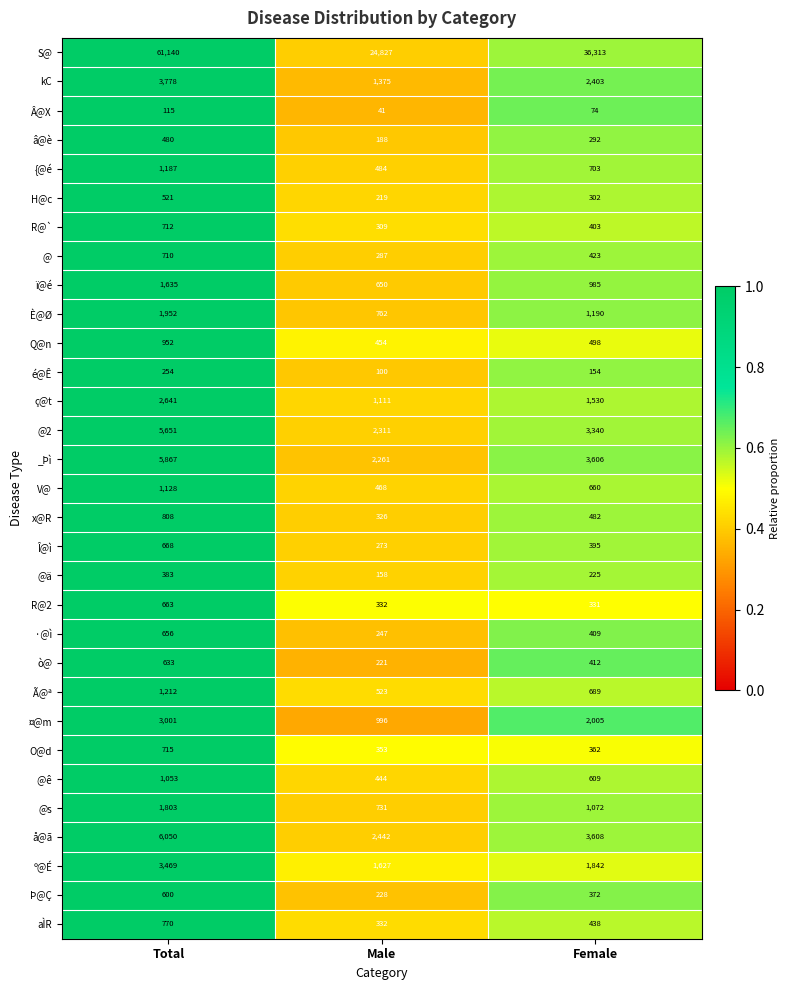

Rank the categories by Q@n value from highest to lowest.

Total, Female, Male